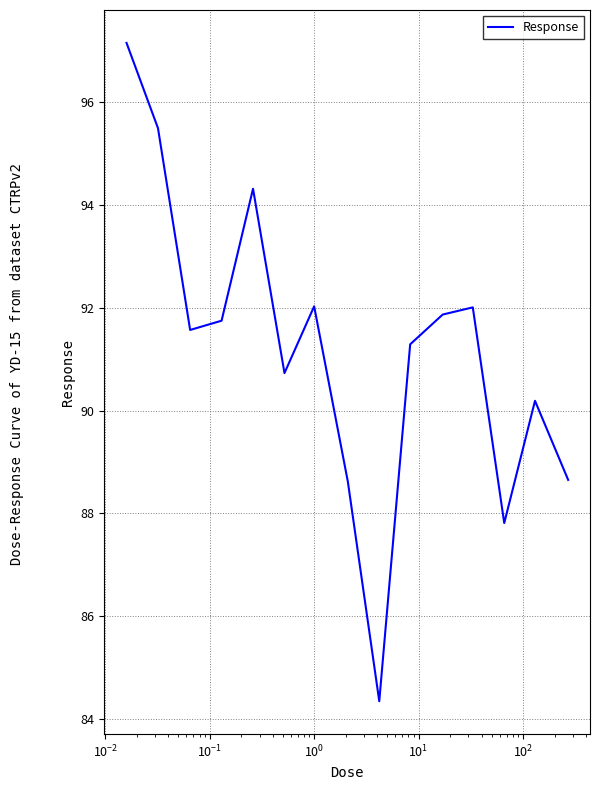

What is the difference between the maximum and minimum values?

12.8